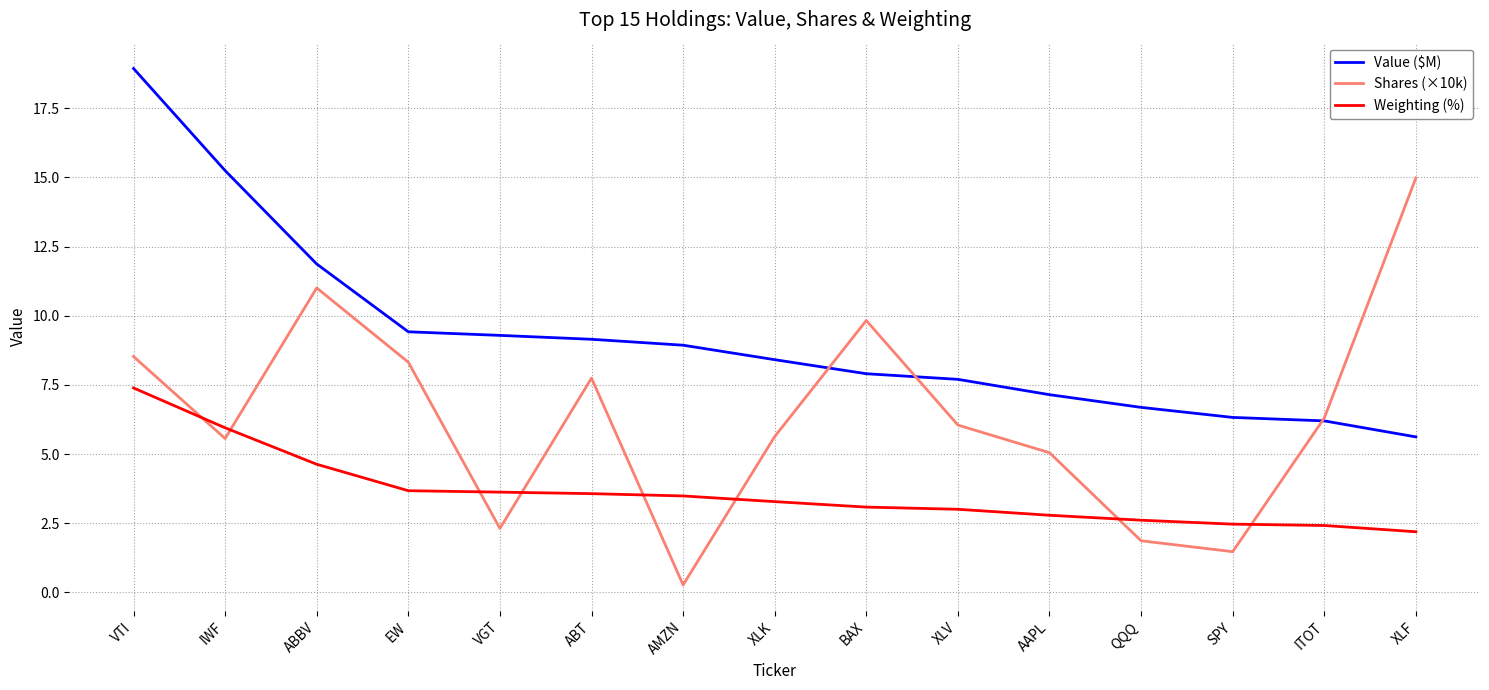

Which series has the largest range (max minus min)?

Shares (×10k)